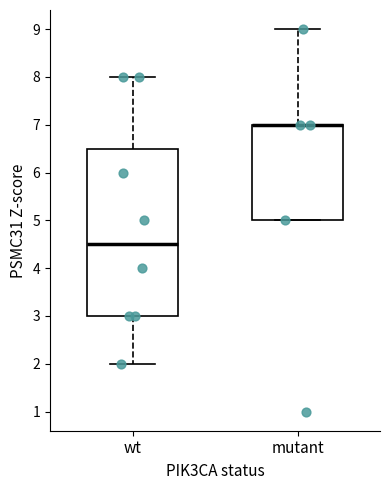

Where does the upper whisker of the box for wt end on the y-axis? The values are not printed on the chart, so give them approximately, as read against the axis.

8.0